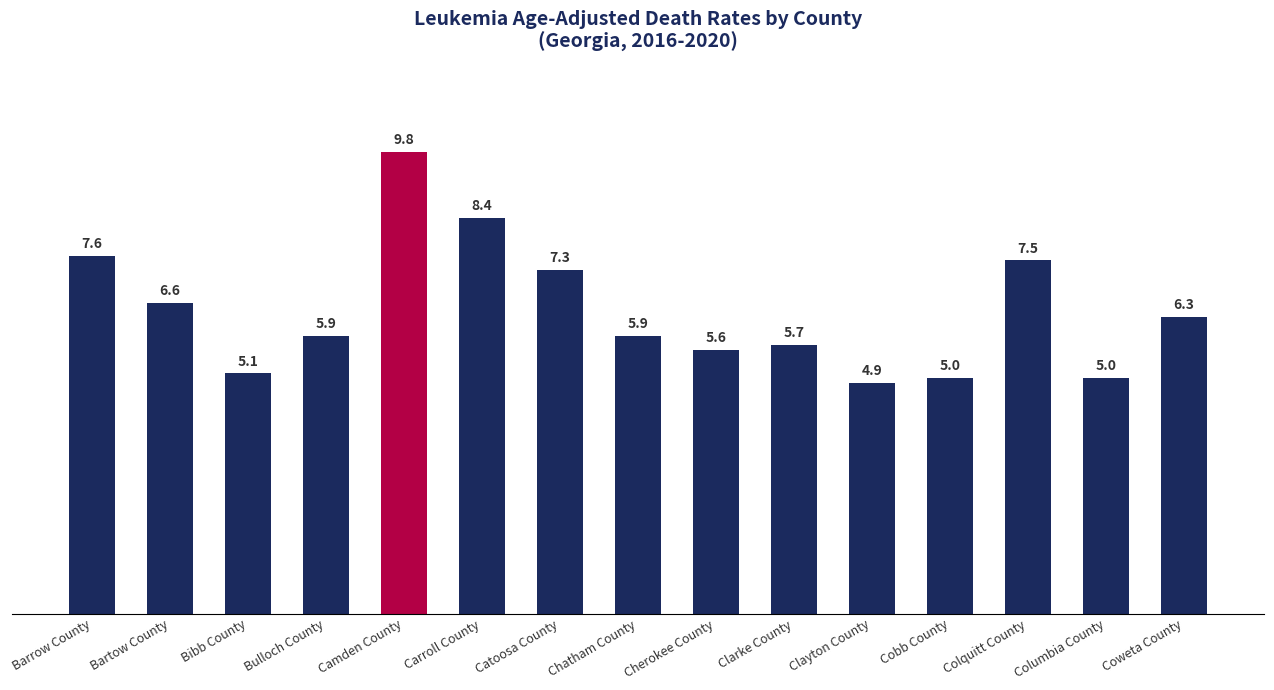

Approximately how many times larger is the value at Barrow County compared to Chatham County?

1.3